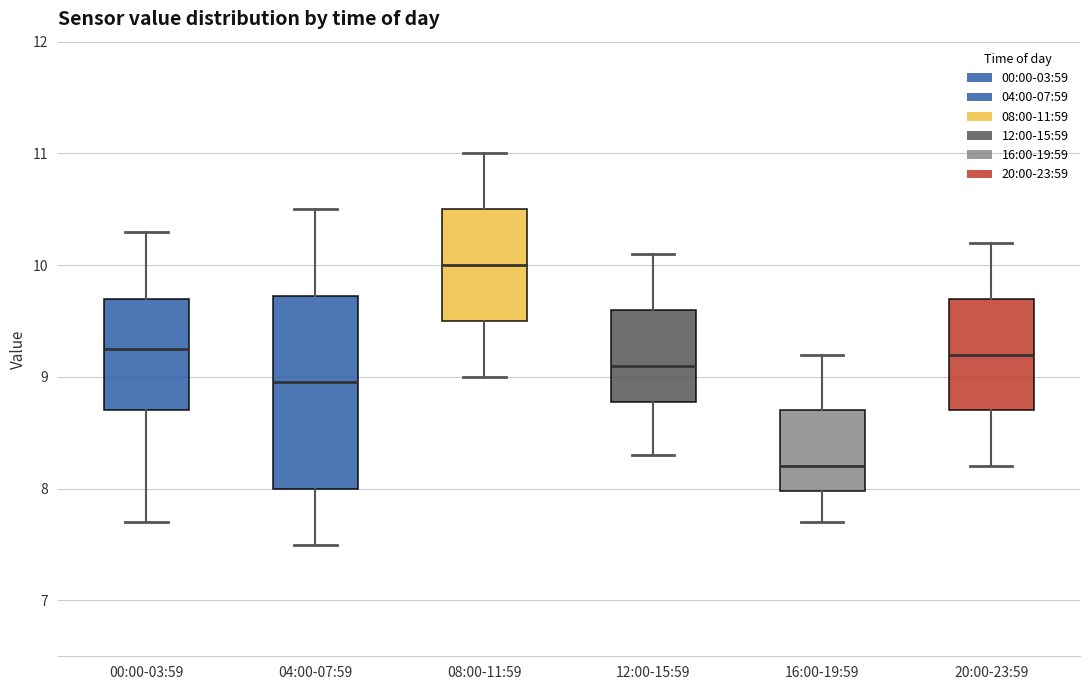

Comparing the boxes themselves (not the whiskers), which one is the tallest?

04:00-07:59